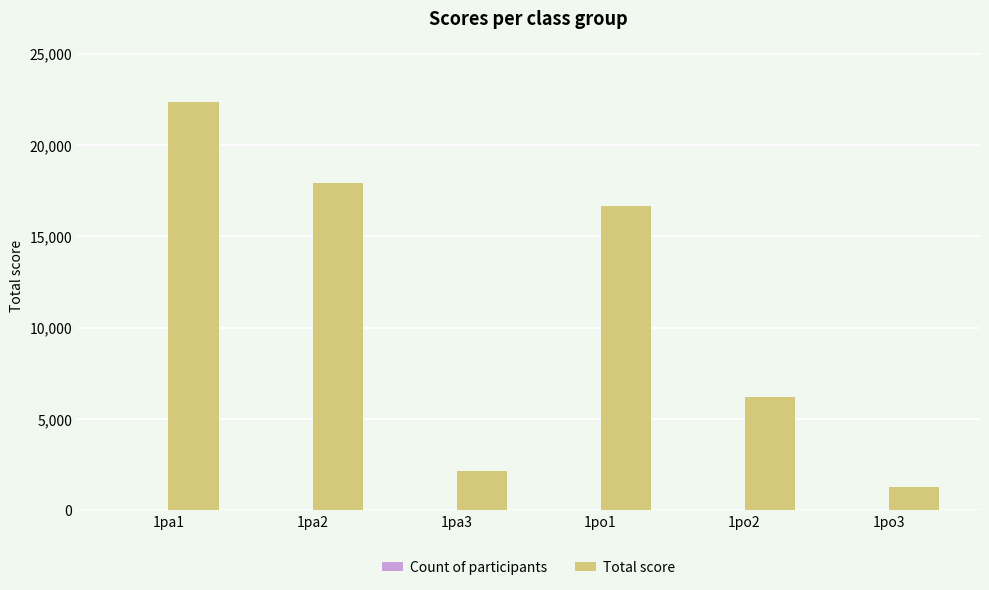

The value of Total score at 1pa3 is 2169. True or false?

True